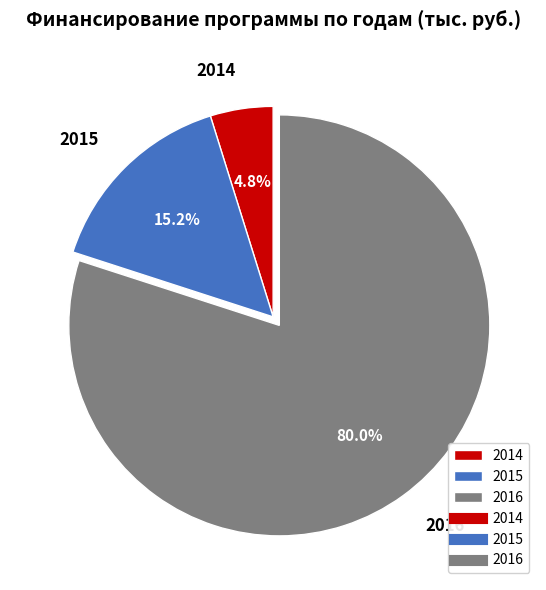

To the nearest percent, what is the difference between the 2015 and 2016 slice percentages?

65%